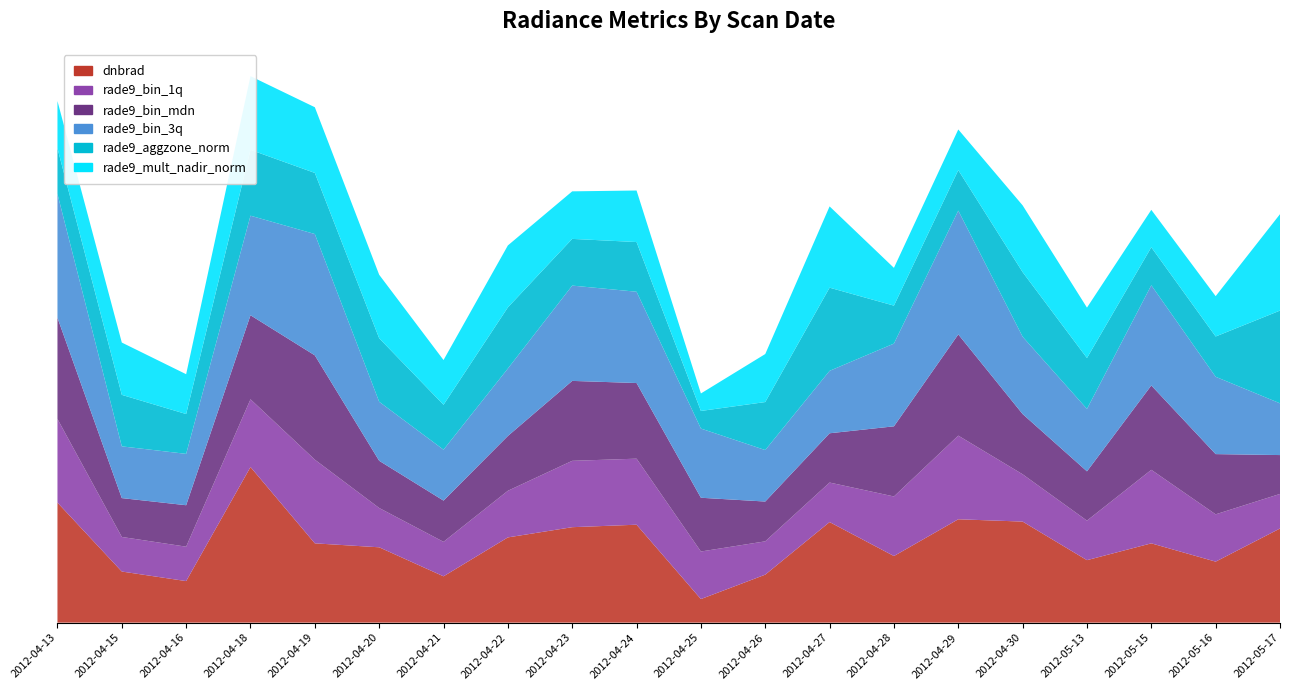

Reading left to right, what are all the values shown in this chart?

dnbrad: 7.3	3.1	2.5	9.4	4.8	4.6	2.8	5.2	5.8	5.9	1.4	2.9	6.1	4.0	6.3	6.1	3.8	4.8	3.7	5.7
rade9_bin_1q: 5.1	2.1	2.1	4.1	5.1	2.4	2.1	2.8	4.0	4.0	2.9	2.0	2.4	3.6	5.1	2.9	2.4	4.5	2.9	2.1
rade9_bin_mdn: 6.1	2.4	2.5	5.1	6.3	2.9	2.5	3.3	4.8	4.6	3.3	2.4	3.0	4.3	6.1	3.7	3.0	5.1	3.7	2.4
rade9_bin_3q: 7.5	3.1	3.1	6.0	7.4	3.6	3.1	4.1	5.8	5.5	4.2	3.1	3.8	5.0	7.5	4.7	3.8	6.1	4.7	3.1
rade9_aggzone_norm: 2.8	3.1	2.4	4.0	3.7	3.9	2.7	3.7	2.8	3.0	1.1	2.9	5.0	2.3	2.5	3.9	3.1	2.3	2.4	5.6
rade9_mult_nadir_norm: 2.9	3.2	2.4	4.5	4.0	3.9	2.7	3.8	2.9	3.1	1.1	2.9	4.9	2.3	2.5	4.1	3.1	2.3	2.4	5.8